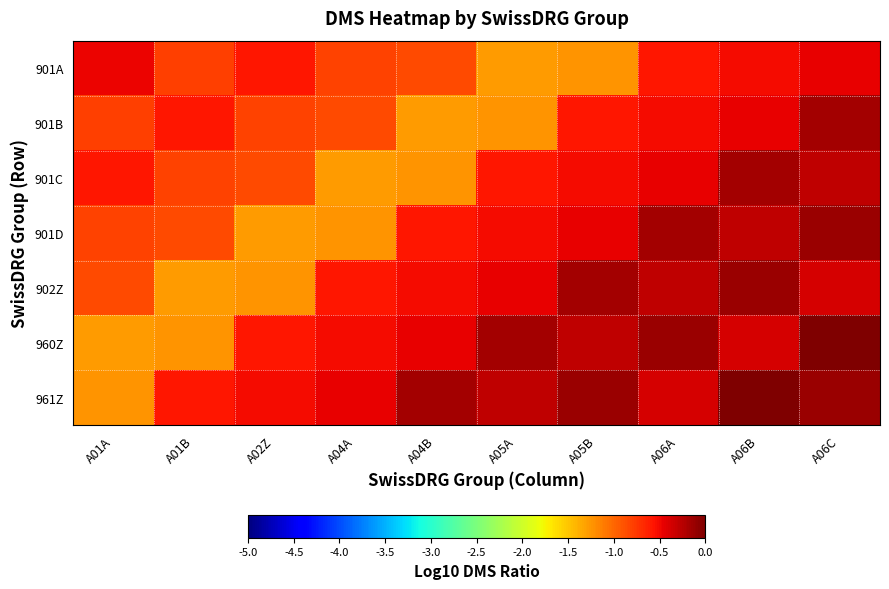

What is the minimum value shown in the chart?

-1.3